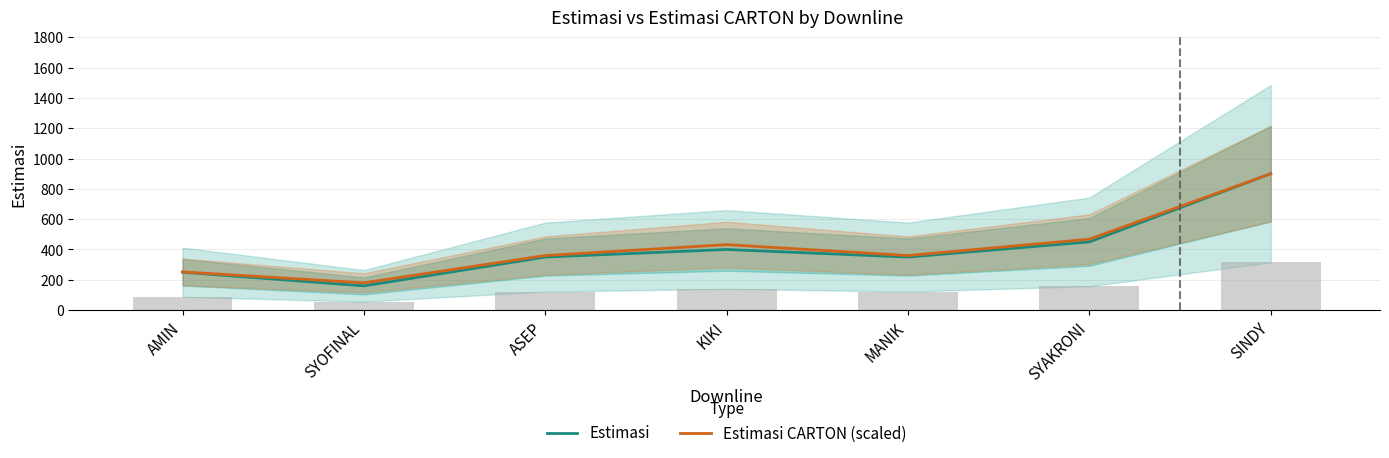

Reading right to left, what are all the values shown in this chart?

Estimasi: 900	450	350	400	350	160	250
Estimasi CARTON (scaled): 900	468	360	432	360	180	252